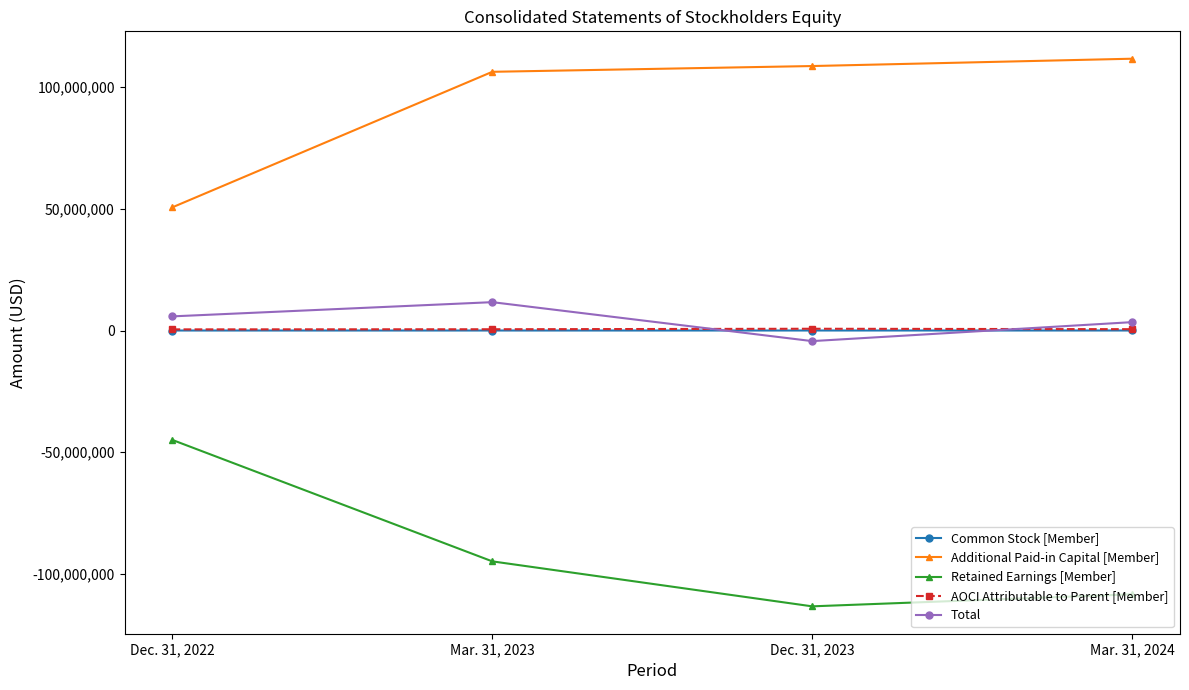

What is the spread (max minus min) of values at Dec. 31, 2023?

221895766